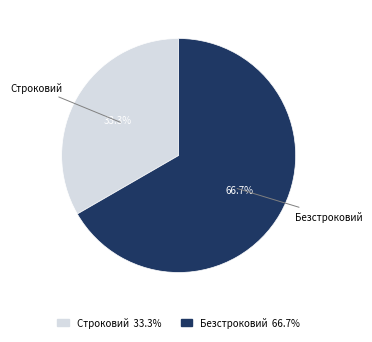

Count the number of slices in the pie.

2